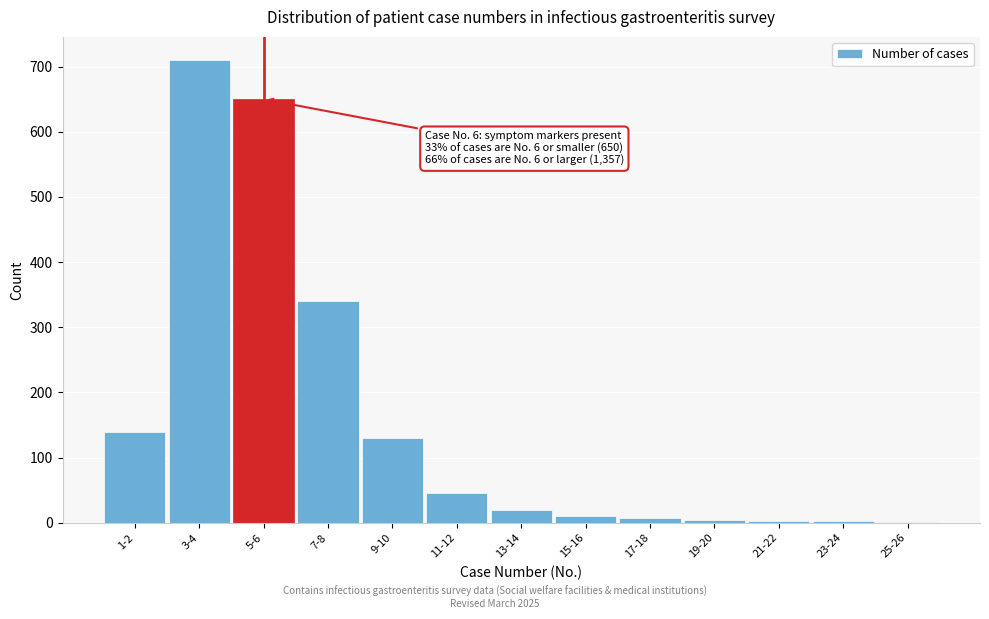

What is the sum of all values?

2064